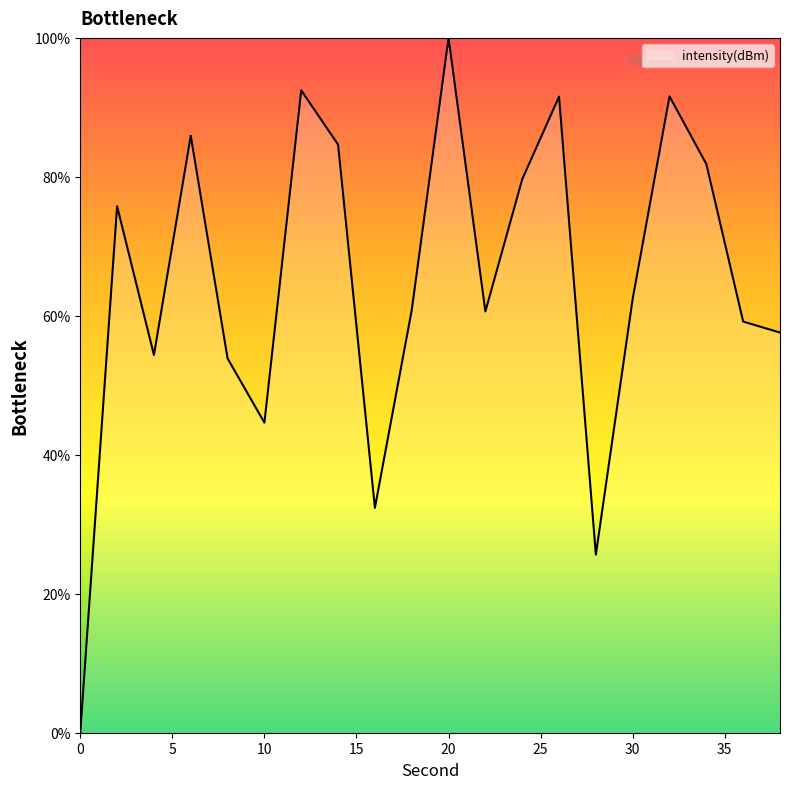

What is the greatest value displayed?

100.0